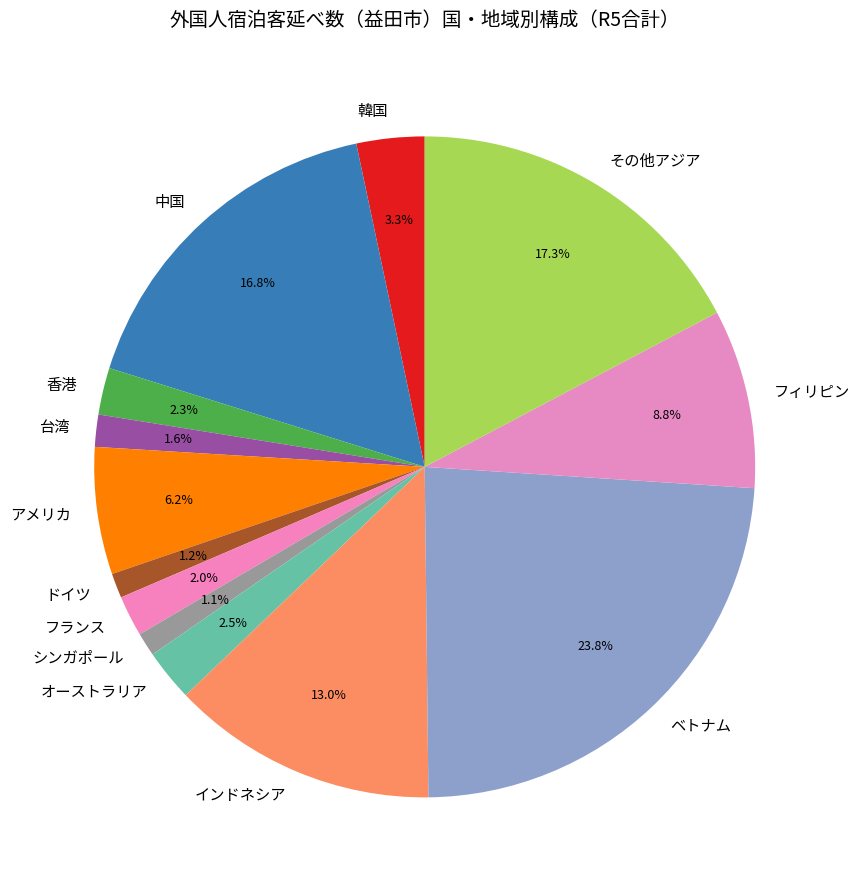

Does 台湾 represent more than half of the total?

No